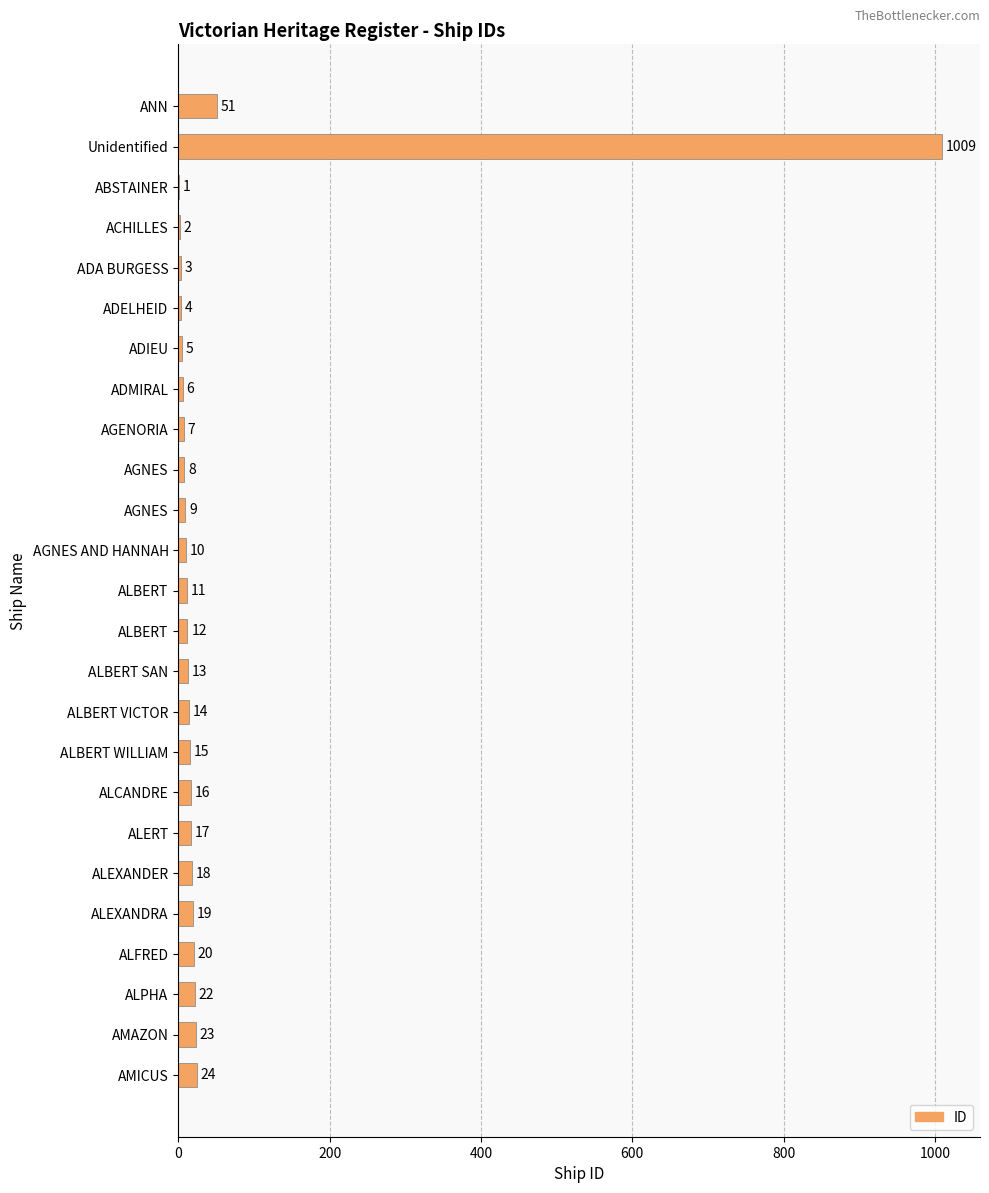

What is the average value?

54